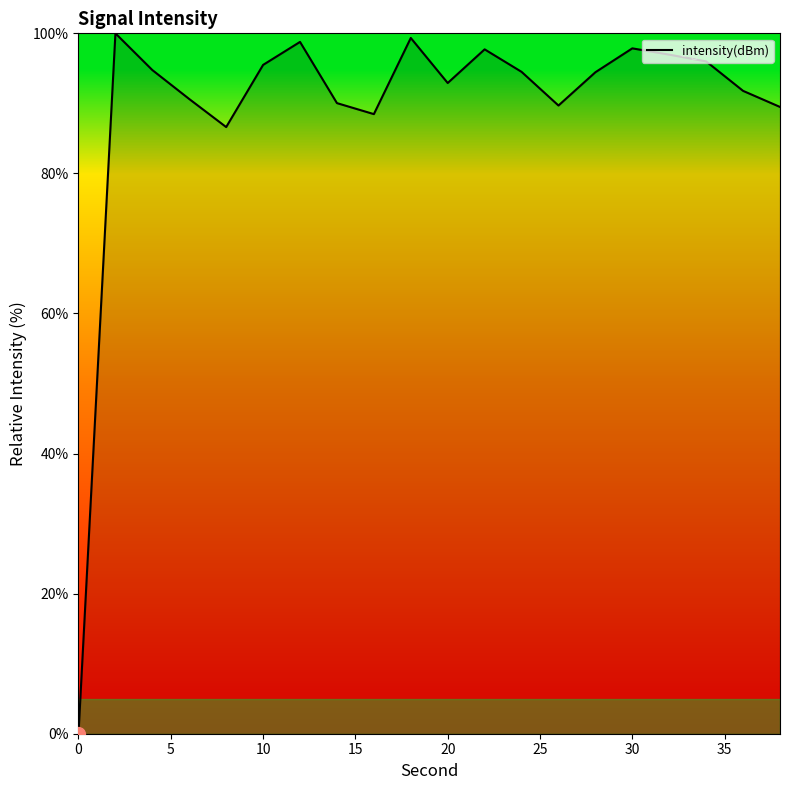

How many lines are shown in the chart?

1